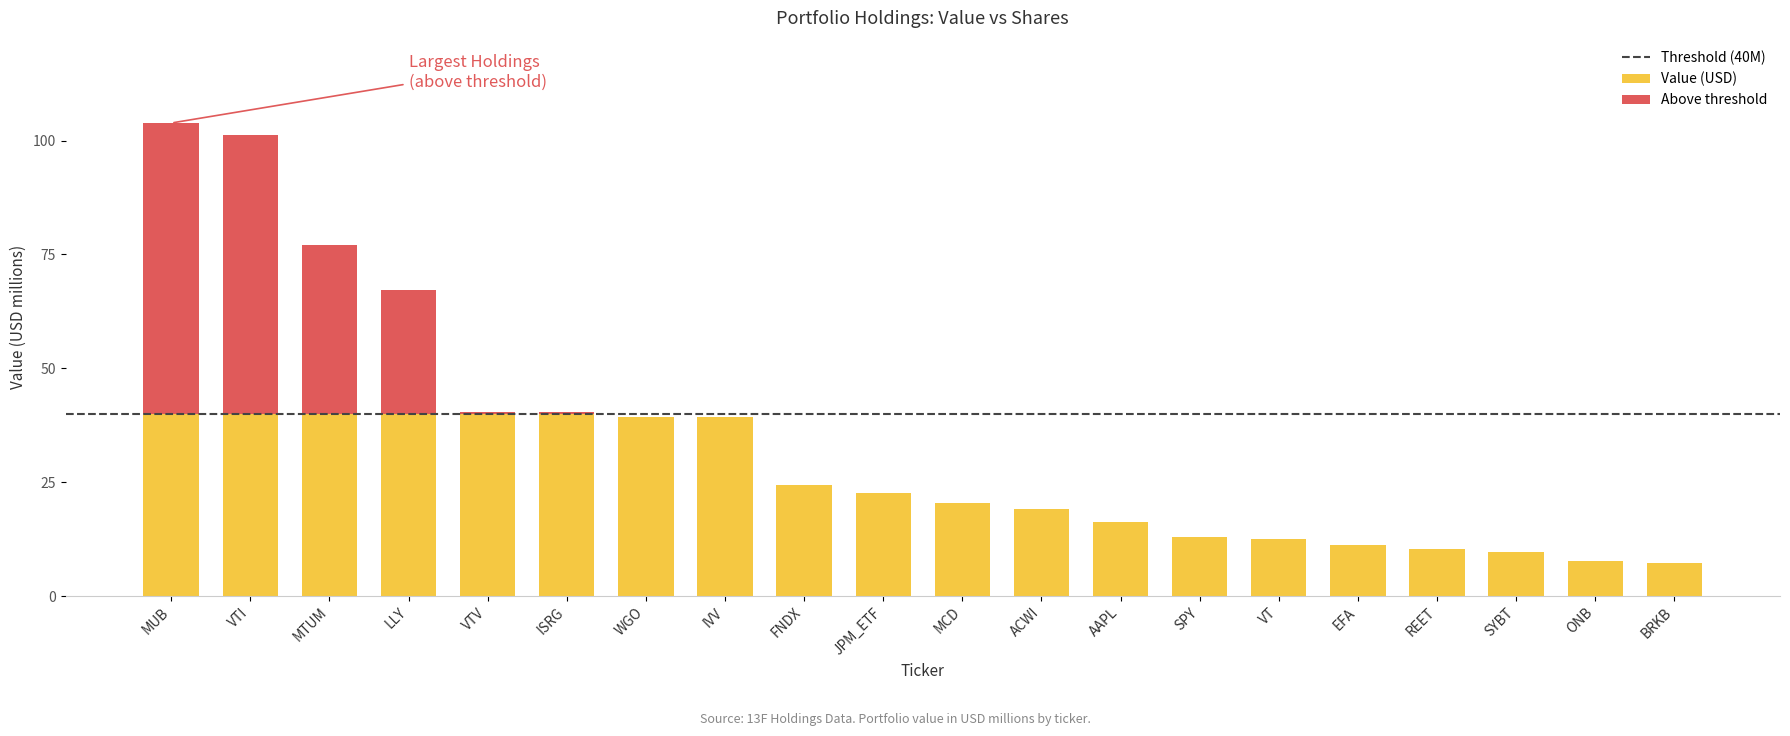

Between VTI and LLY, which is larger?

VTI